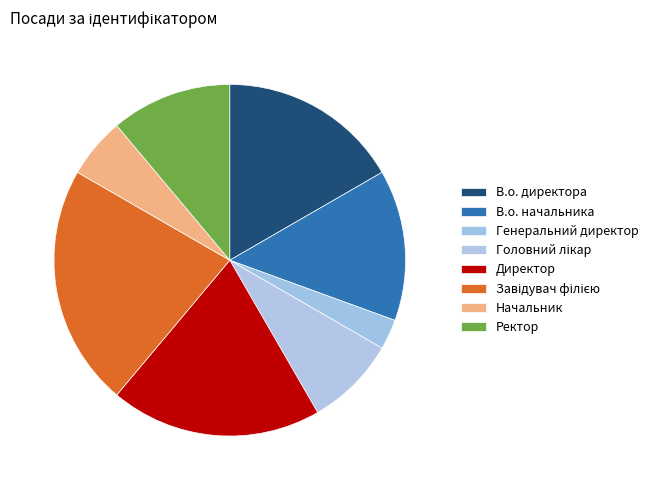

How many segments does this pie chart have?

8